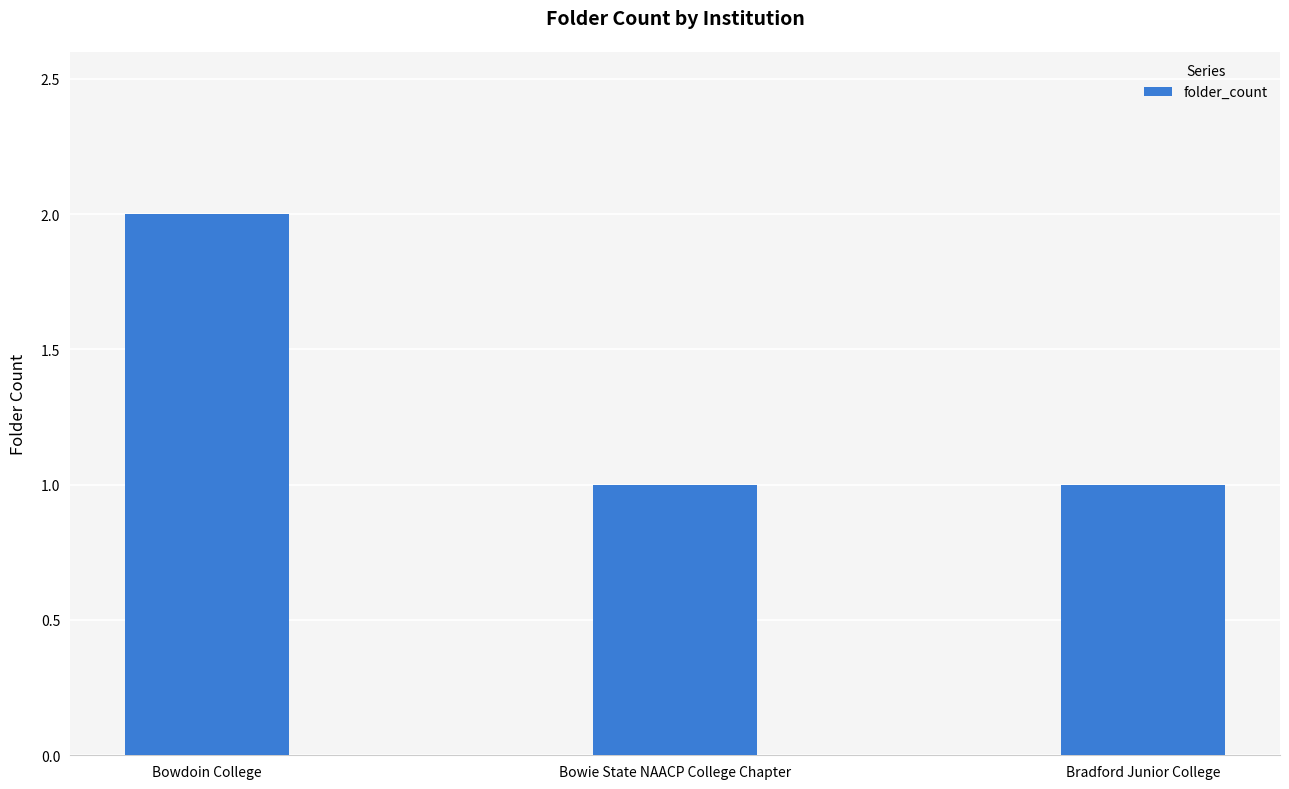

True or false: the data shows 2 at Bowdoin College.

True